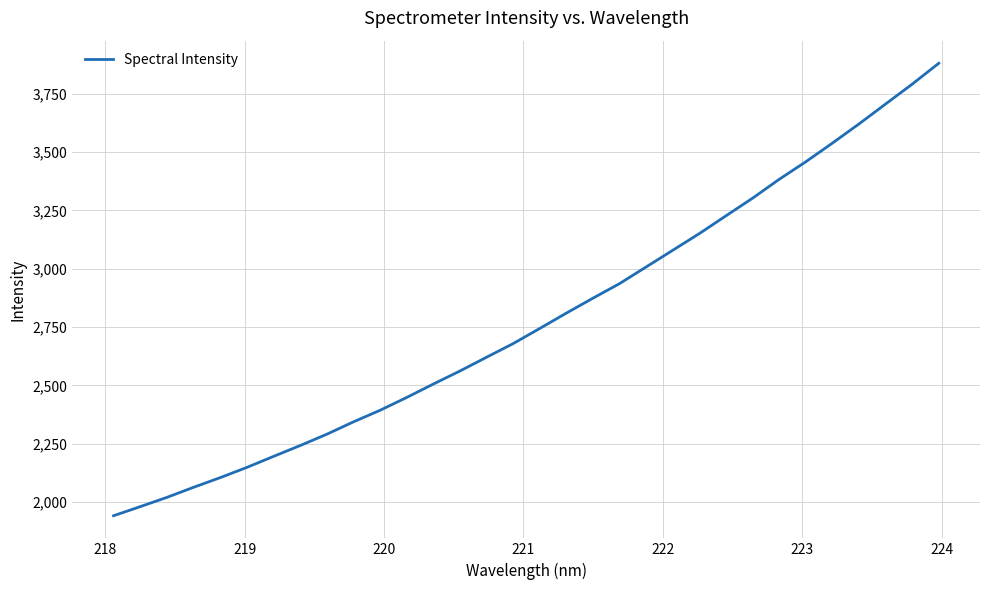

What is the greatest value displayed?

3880.1